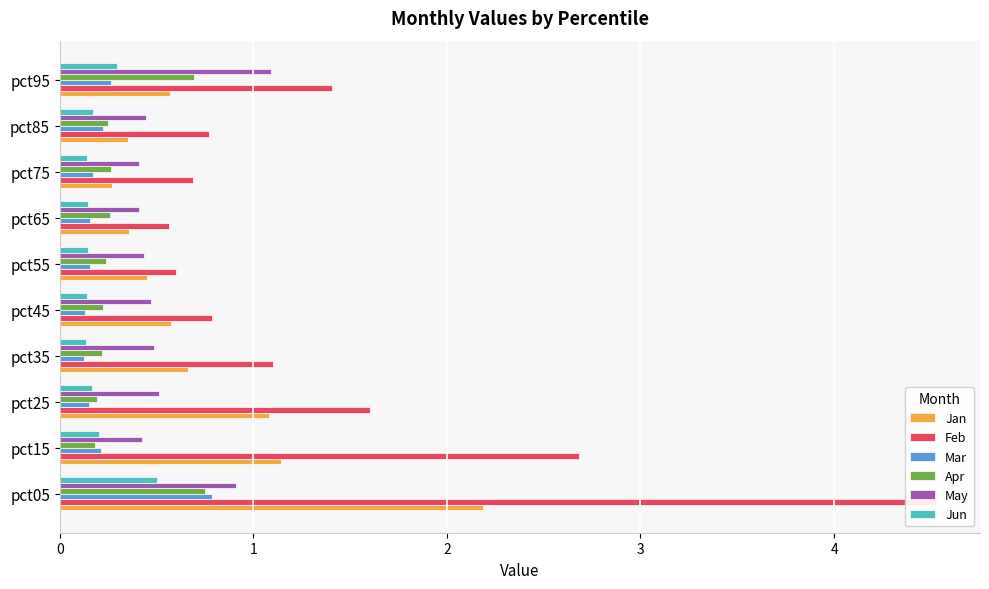

What is the sum of the Apr values at pct85 and pct75?

0.5